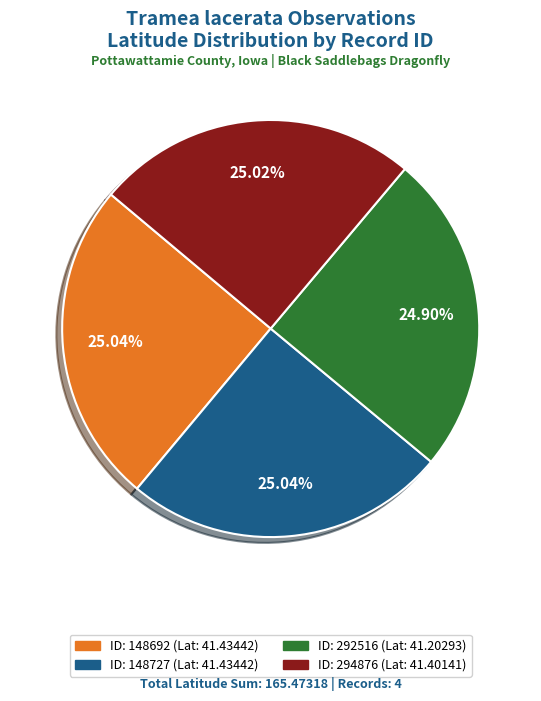

How many segments does this pie chart have?

4